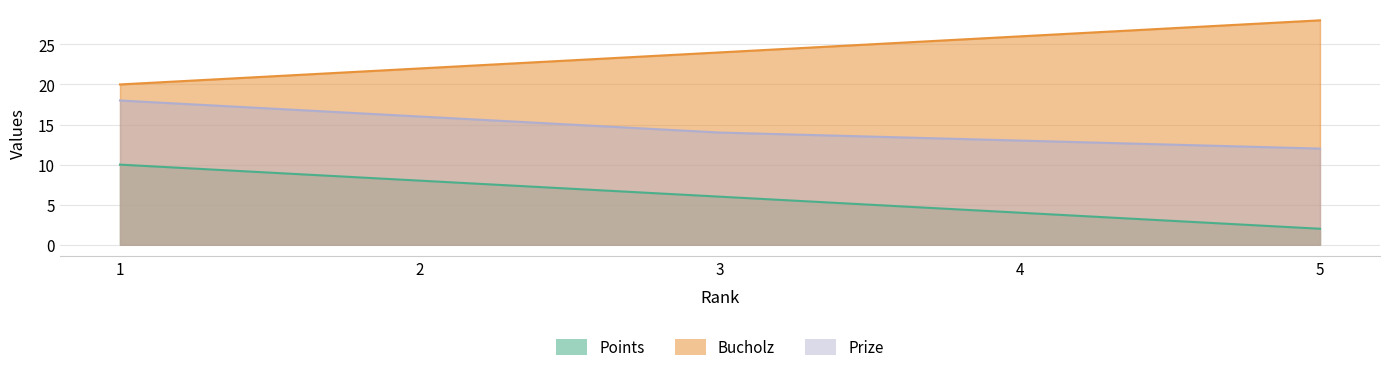

The value of Prize at 1 is 18. True or false?

True